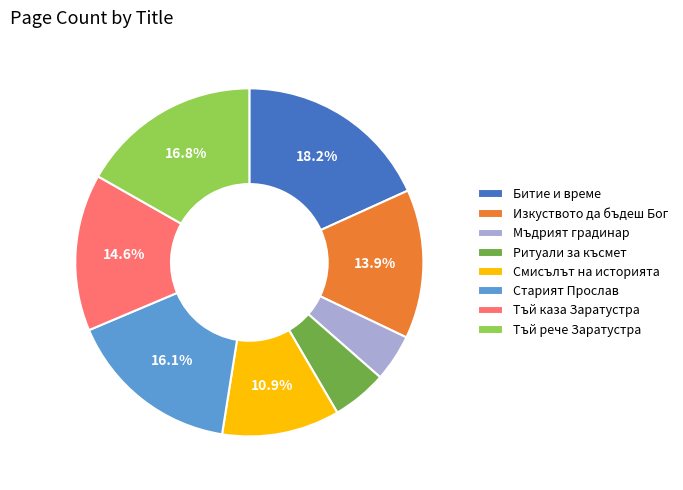

What percentage is NOT represented by Тъй каза Заратустра?

85.4%